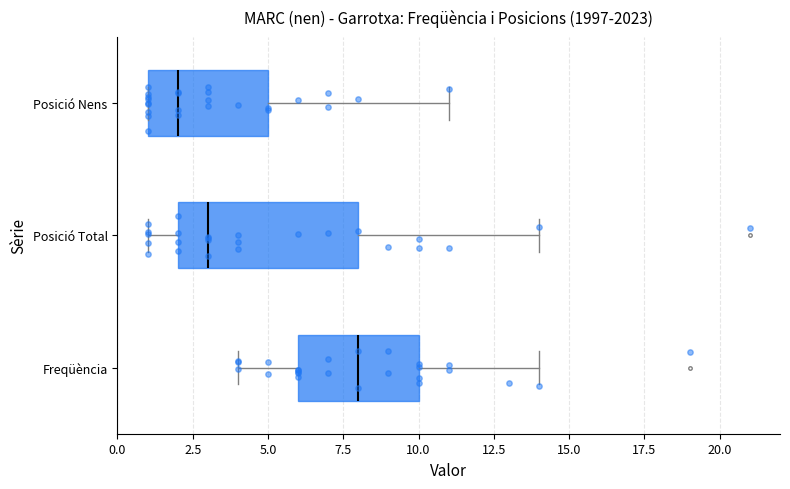

Which box's median line is the furthest to the right?

Freqüència